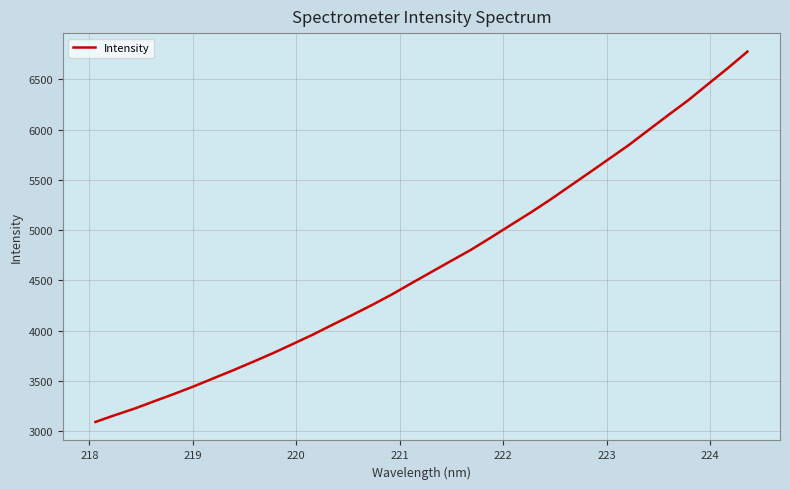

What is the greatest value displayed?

6775.3